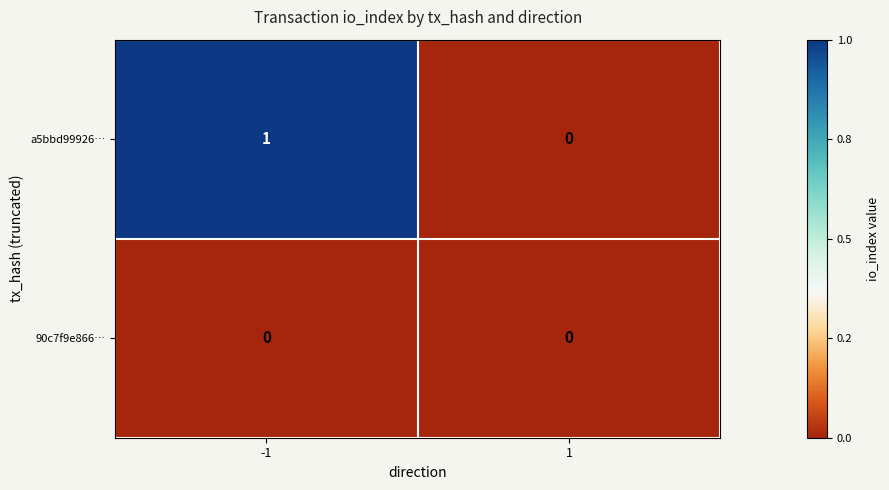

The value of a5bbd99926… at 1 is 0. True or false?

True